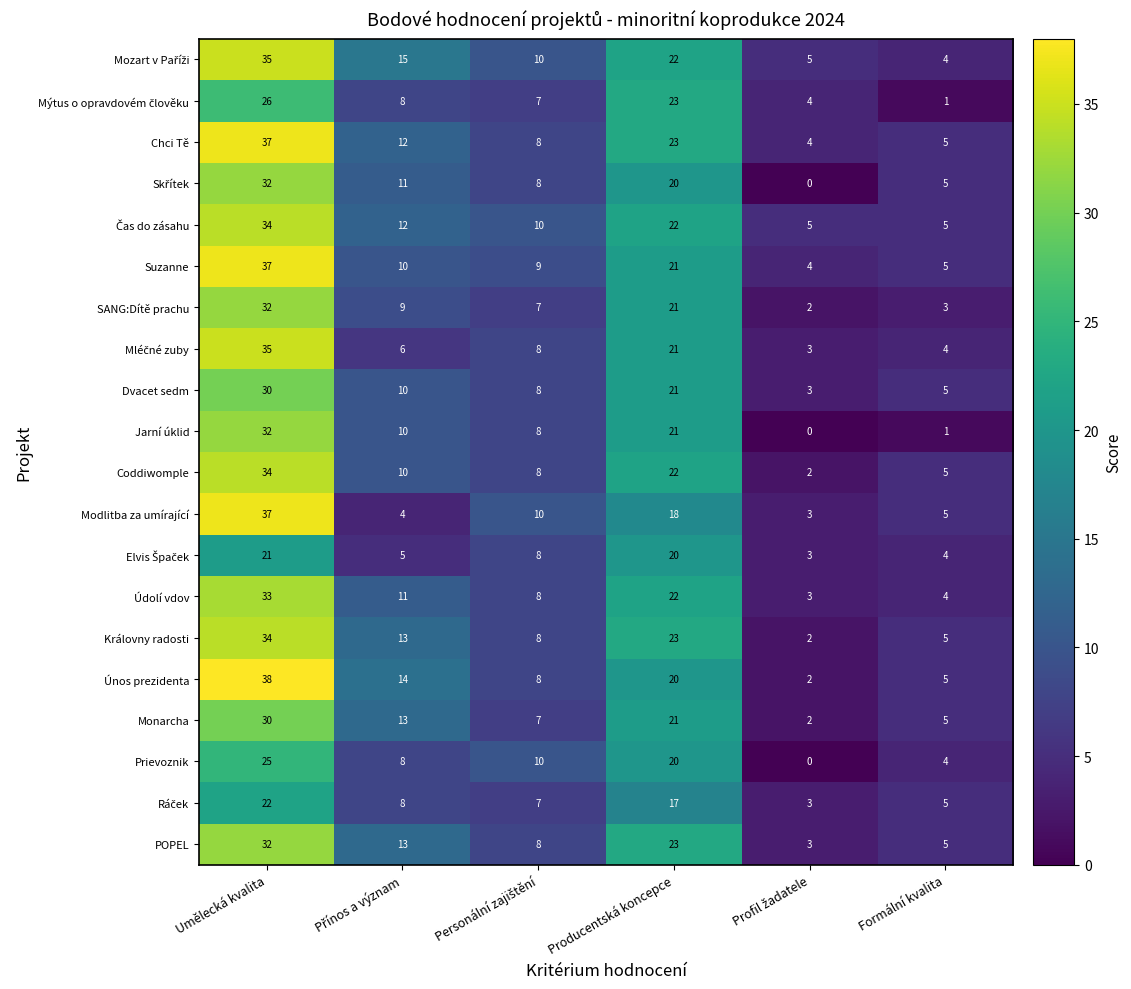

At how many categories does at least one series exceed 6?

4